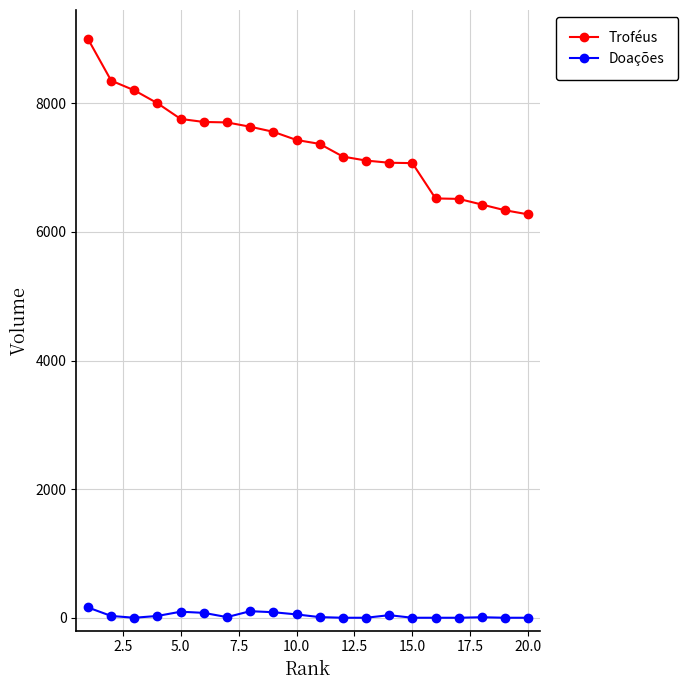

What is the greatest value displayed?

9000